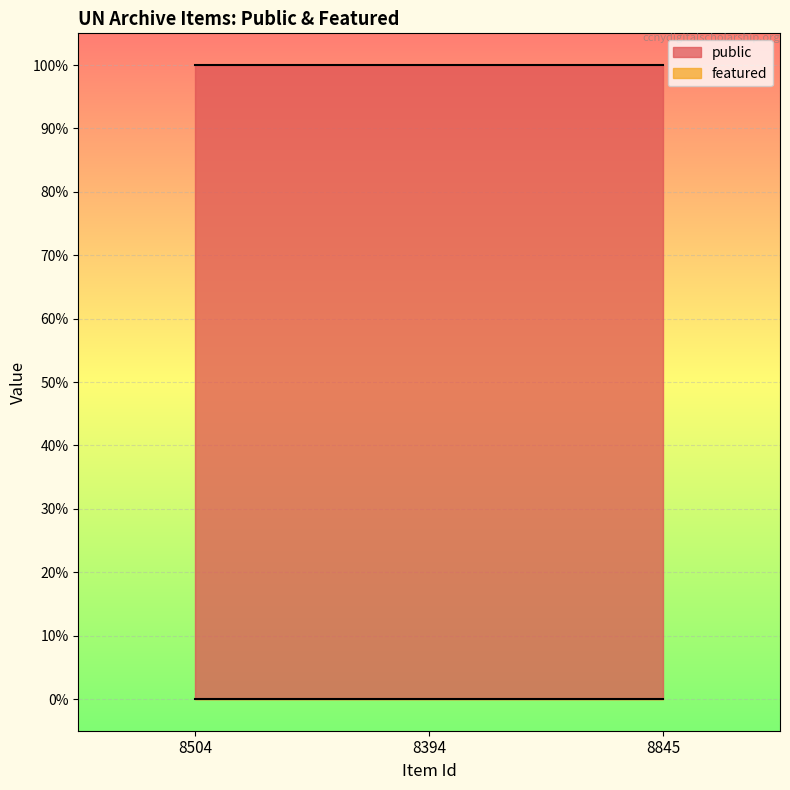

Reading left to right, transcribe all the data shown in this chart.

public: 1	1	1
featured: 0	0	0